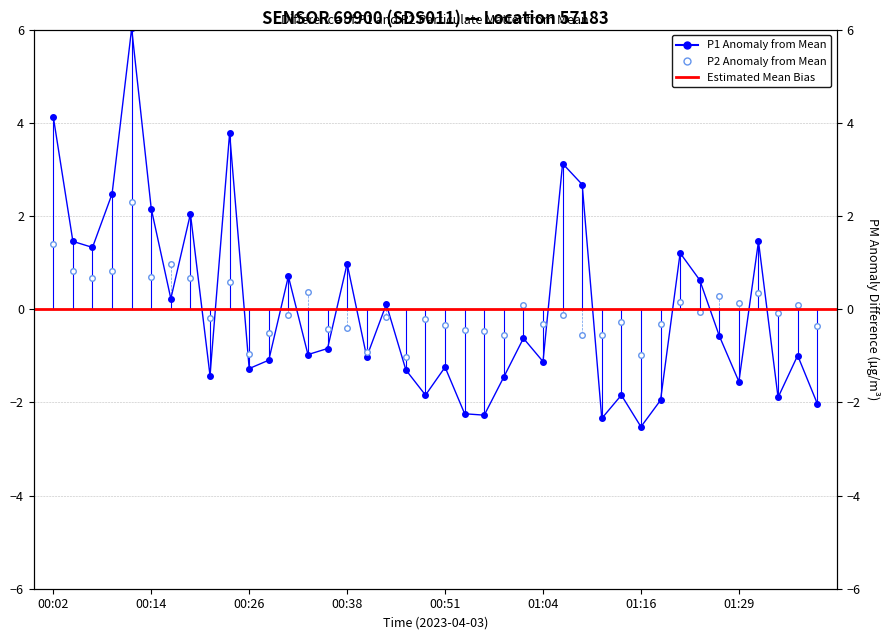

What is the approximate value of P1 at 00:21?

-1.4